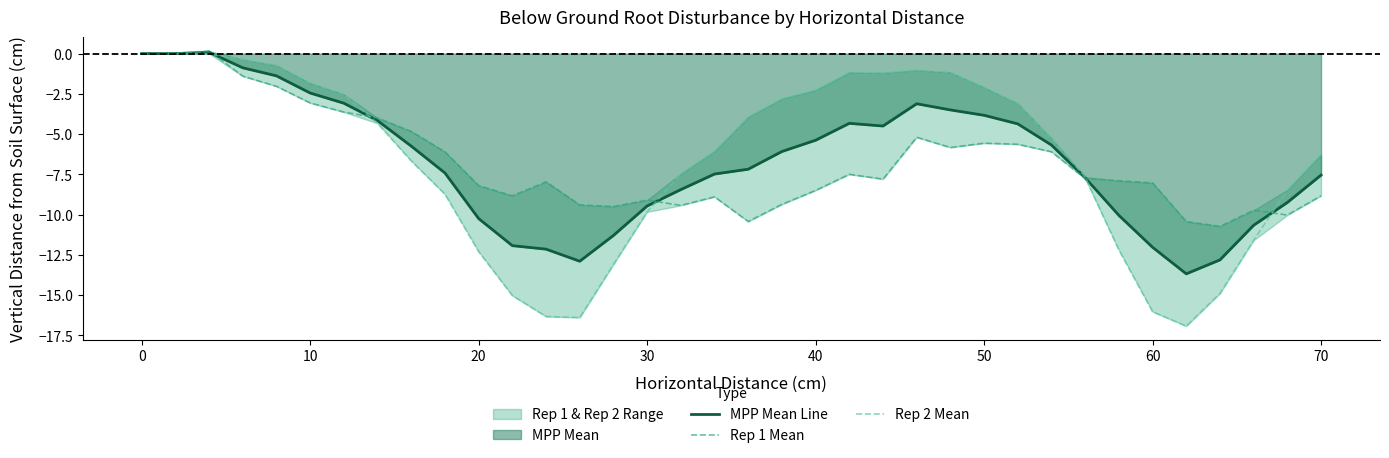

What is the average value of the Rep 1 Mean series?

-6.7